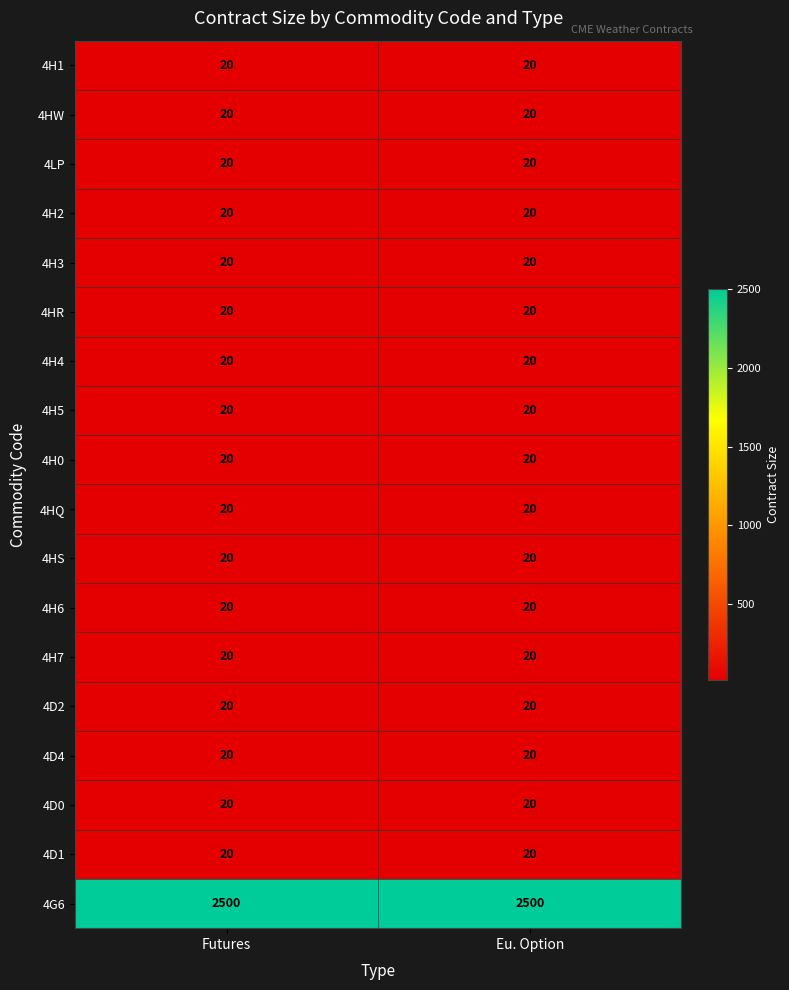

Which series has the largest total across all categories?

4G6